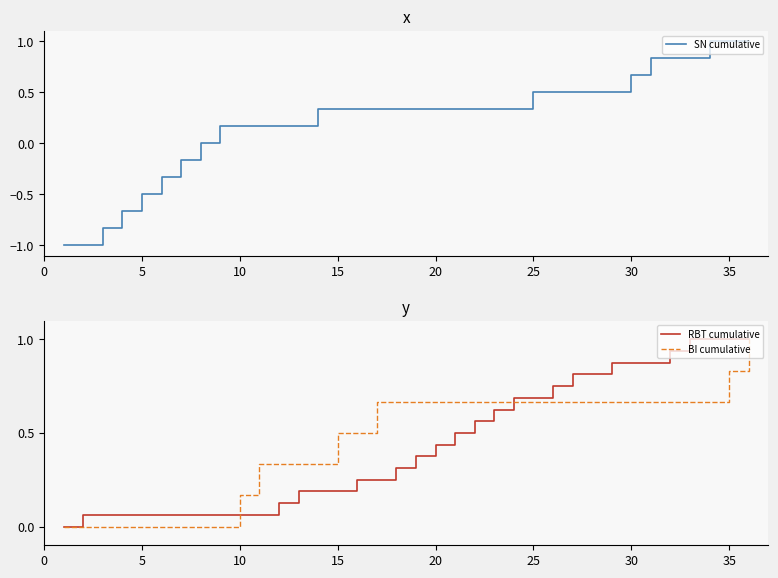

True or false: BI cumulative and SN cumulative intersect in this chart.

True